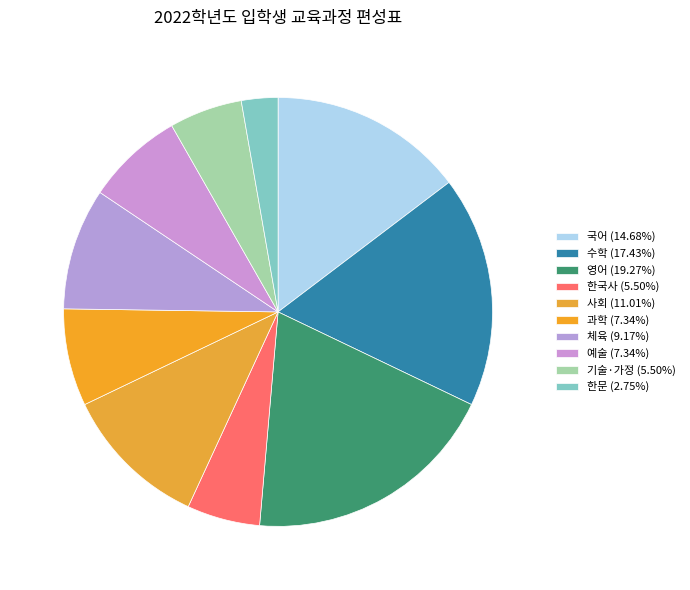

Count the number of slices in the pie.

10